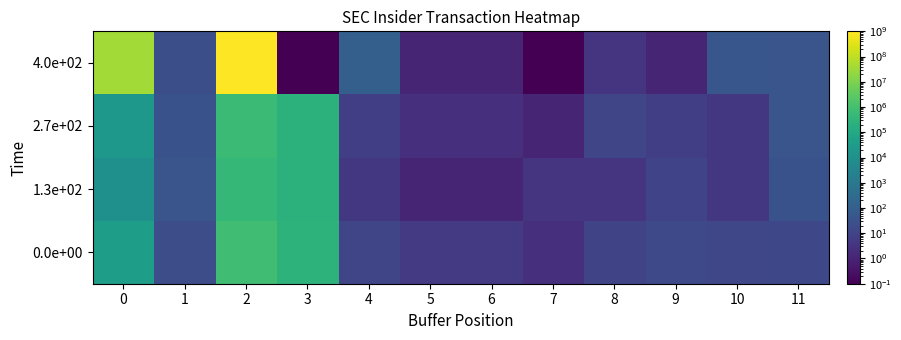

Which series has the largest total across all categories?

4.0e+02